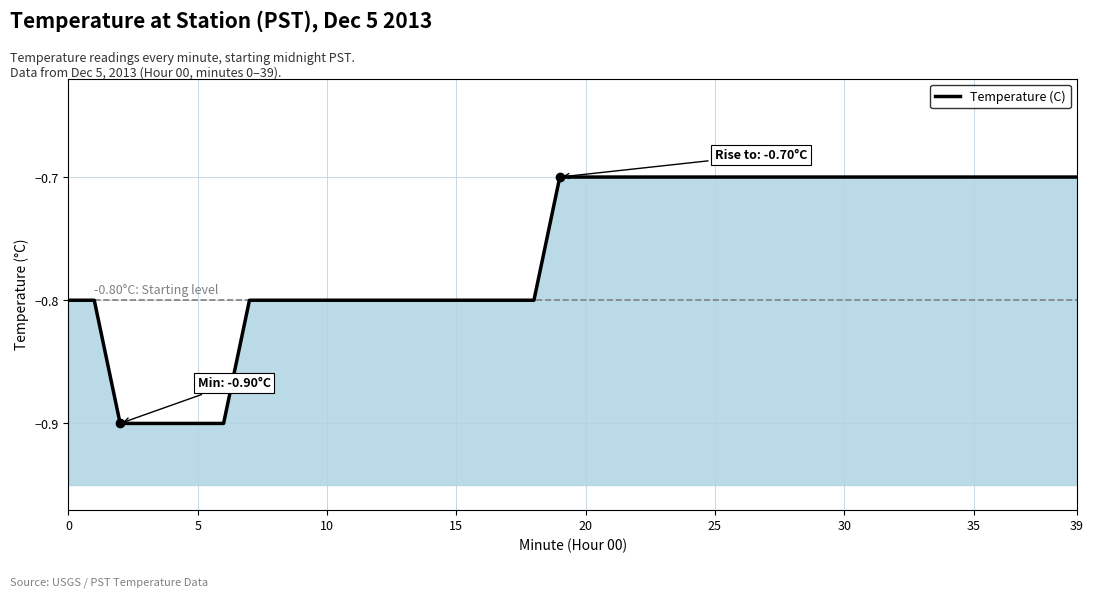

The value at 12 is -0.3. True or false?

False